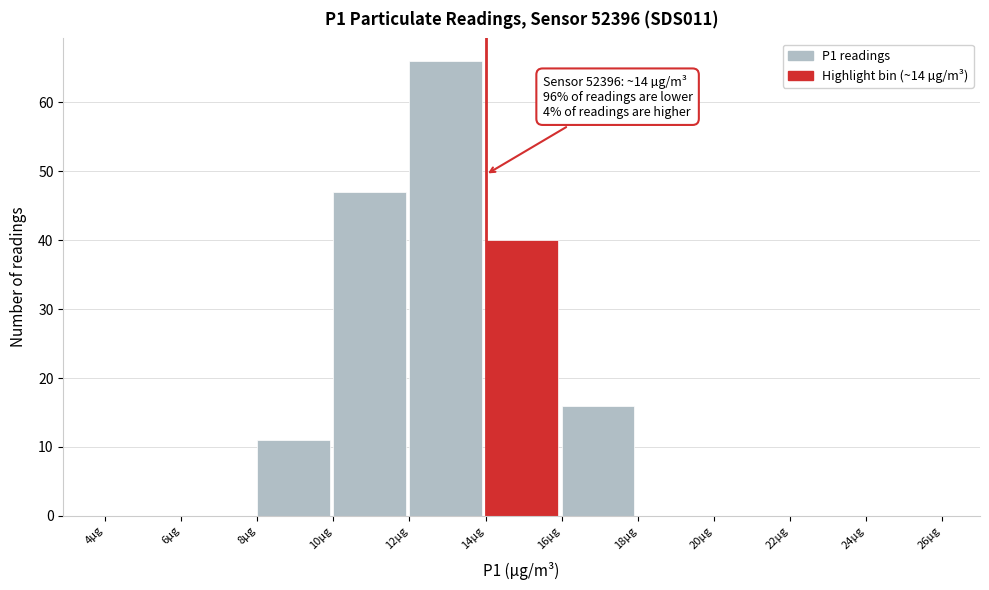

Which range on the x-axis has the tallest bar?

12 to 14